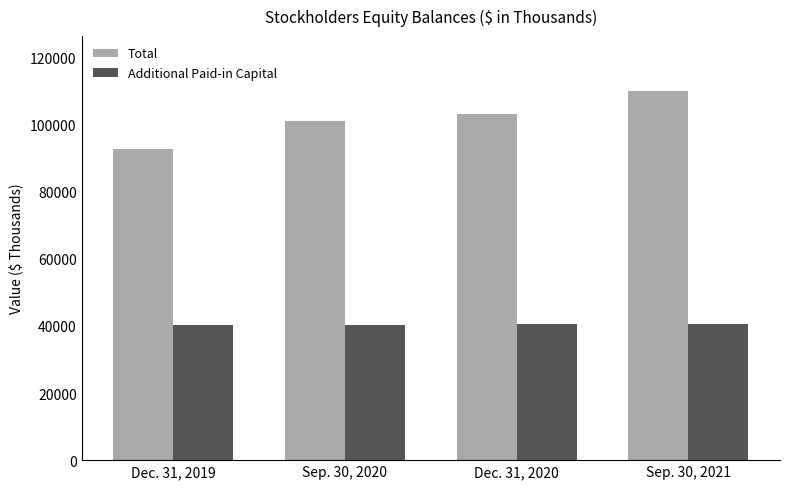

Which series has the widest spread of values?

Total